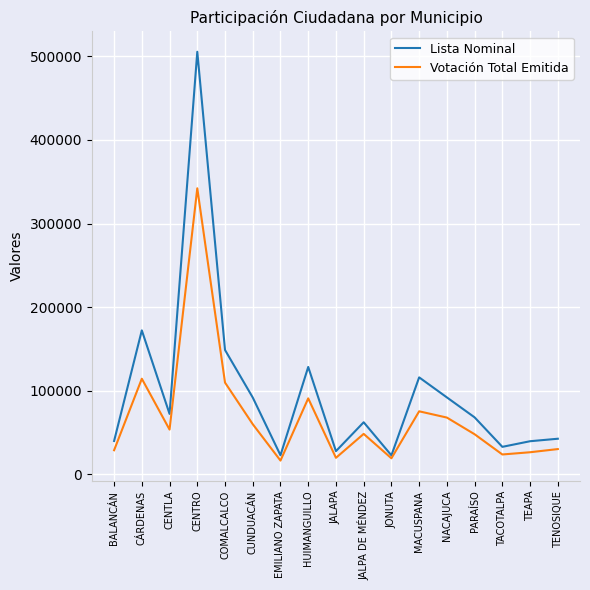

What is the difference between the highest and lowest values at CUNDUACÁN?

31877